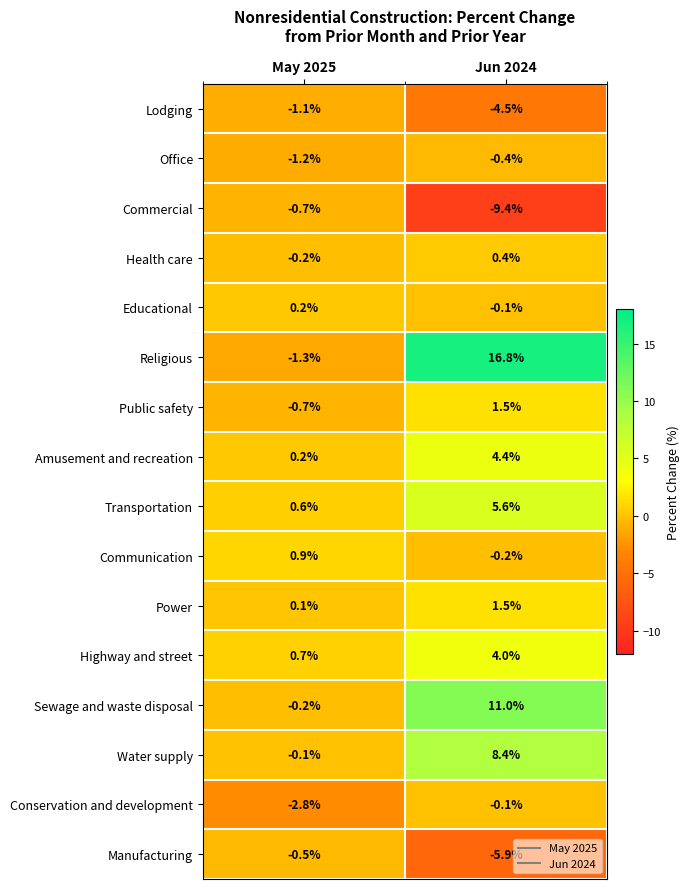

What is the total value across all series at May 2025?

-6.1